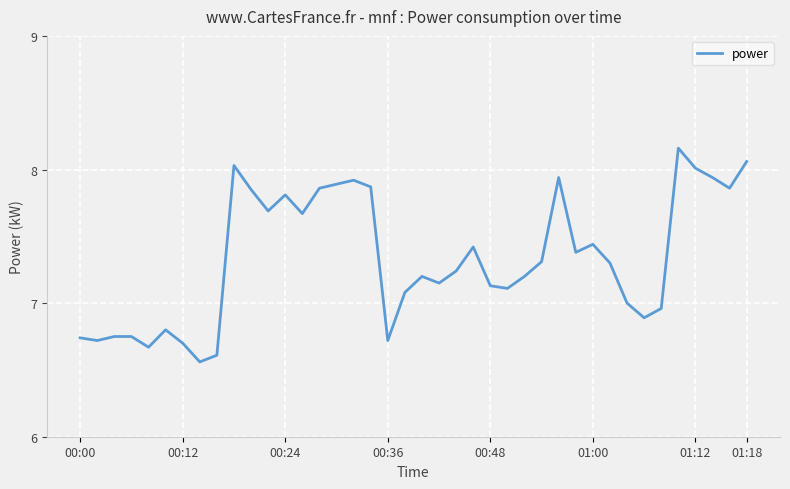

What is the sum of all values?

293.4